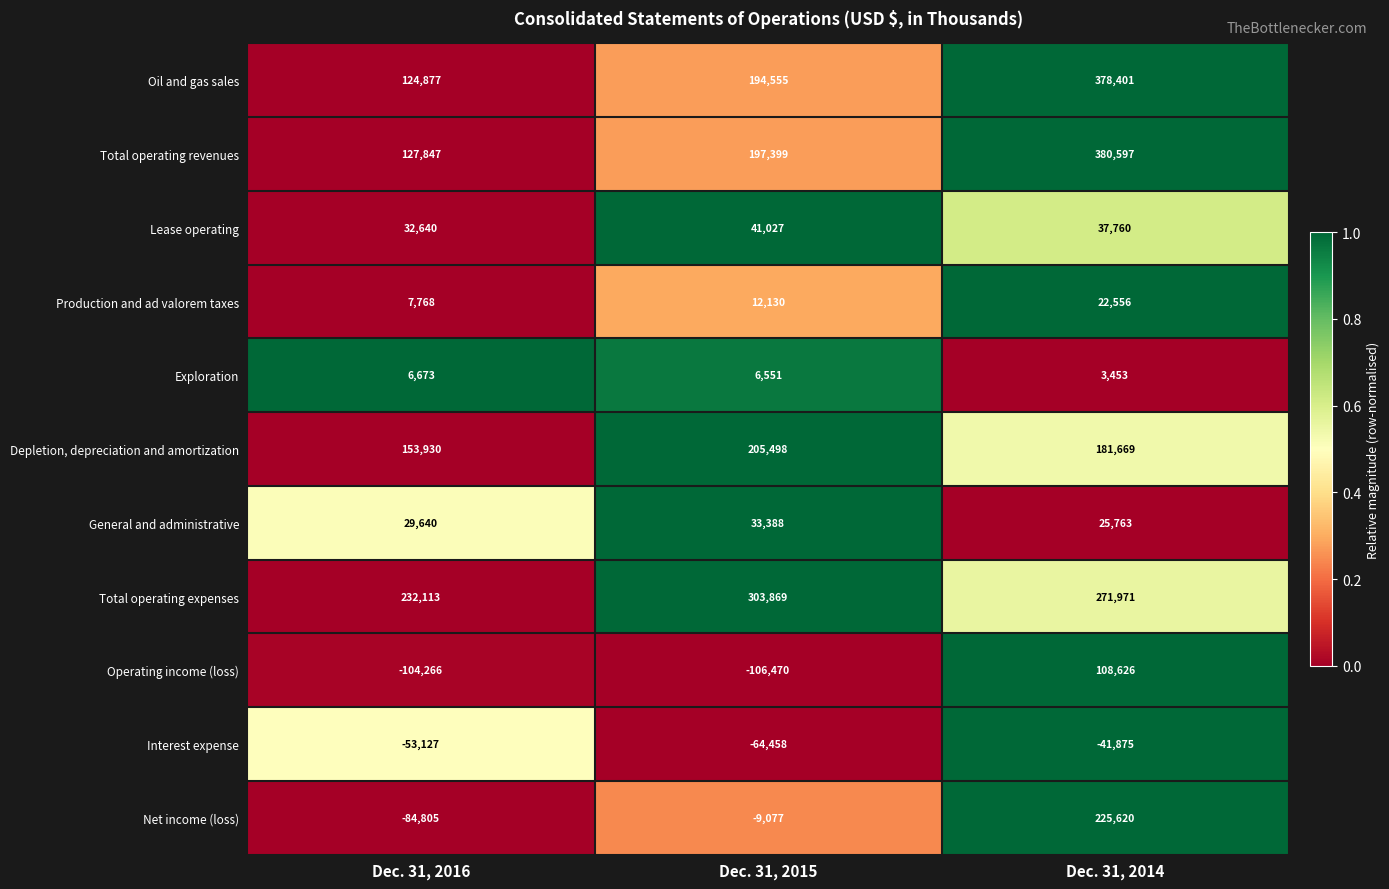

Which category has the lowest value across all series?

Dec. 31, 2015